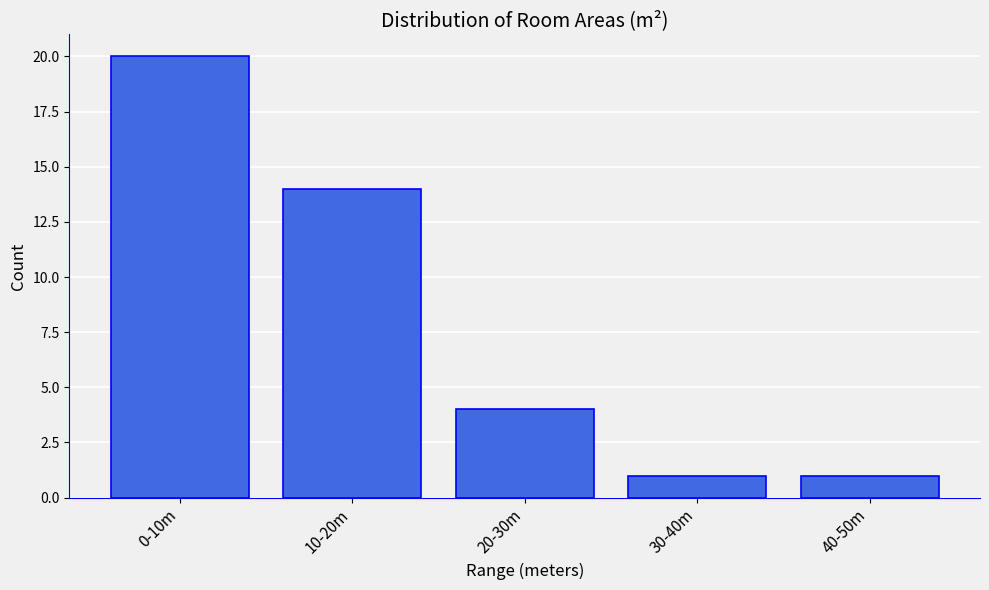

Reading left to right, transcribe all the data shown in this chart.

0-10m=20	10-20m=14	20-30m=4	30-40m=1	40-50m=1